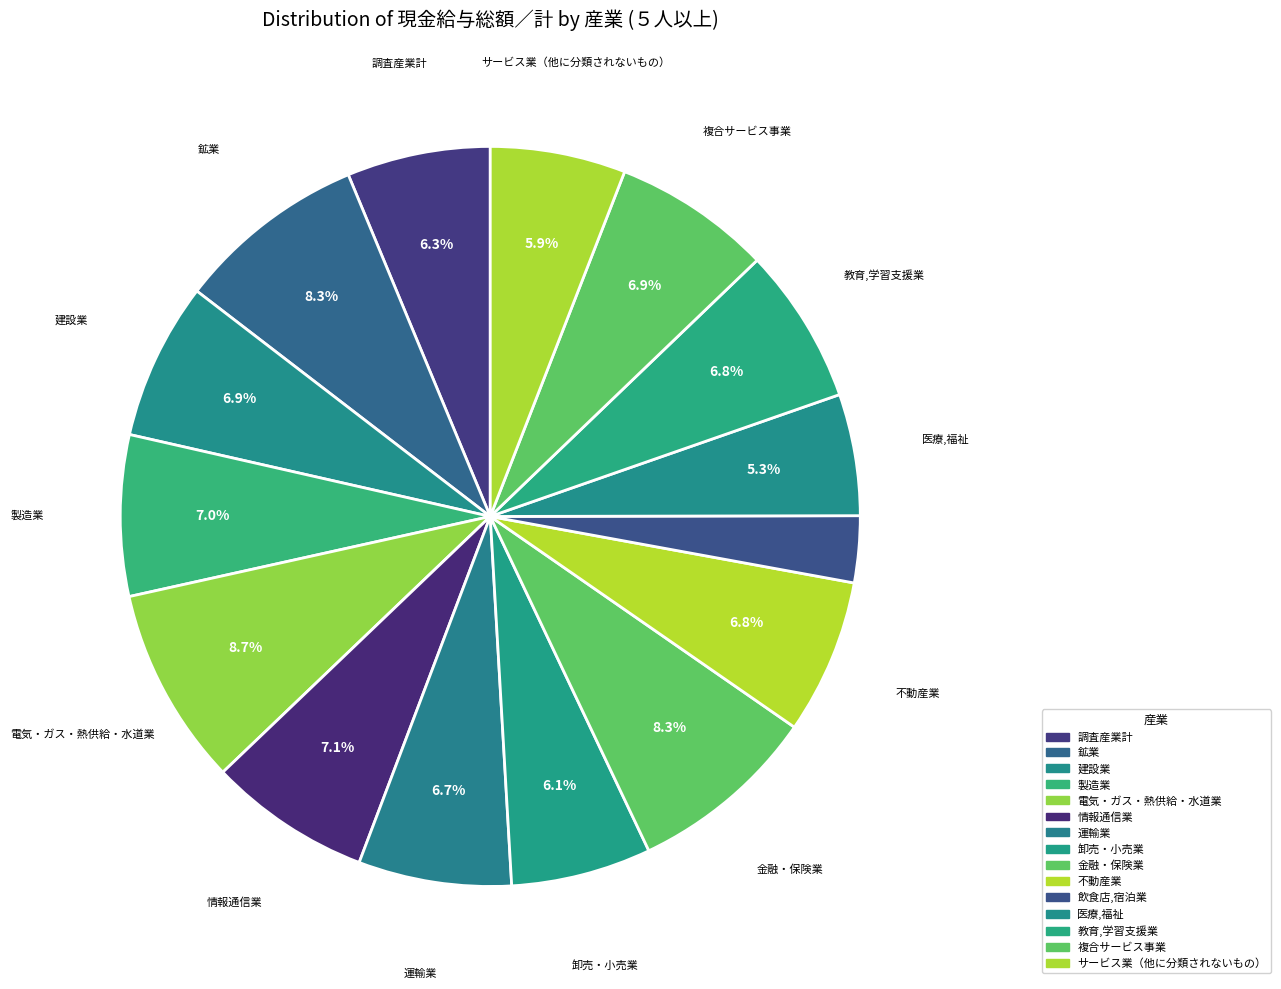

Count the number of slices in the pie.

15